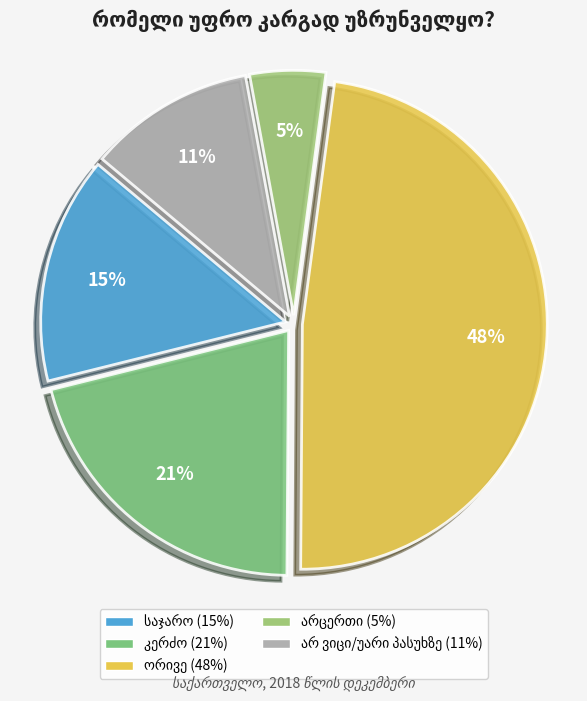

How many slices are in this pie chart?

5